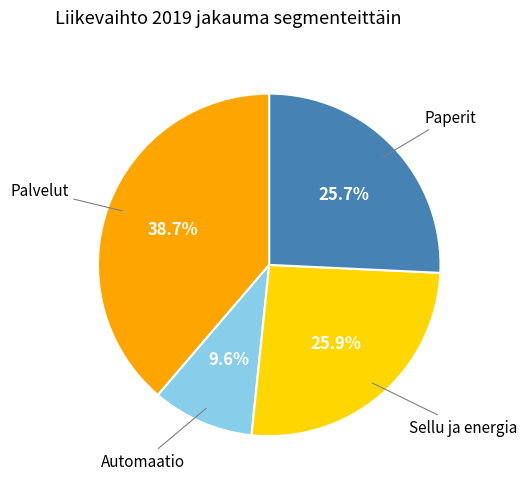

Is there a majority slice in this chart?

No